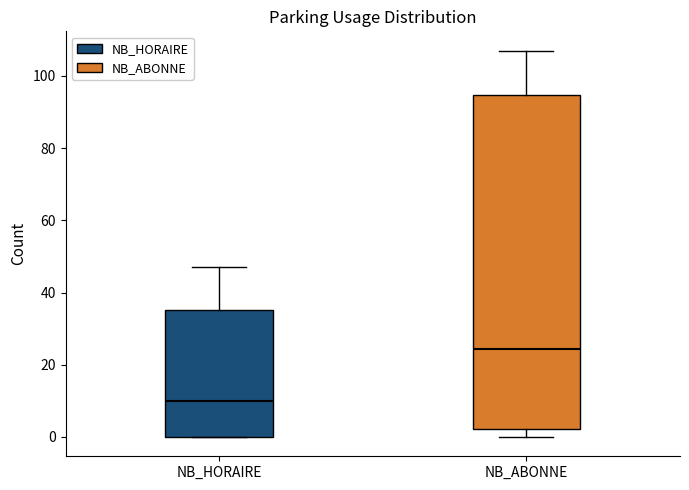

Which box has the lowest median line?

NB_HORAIRE